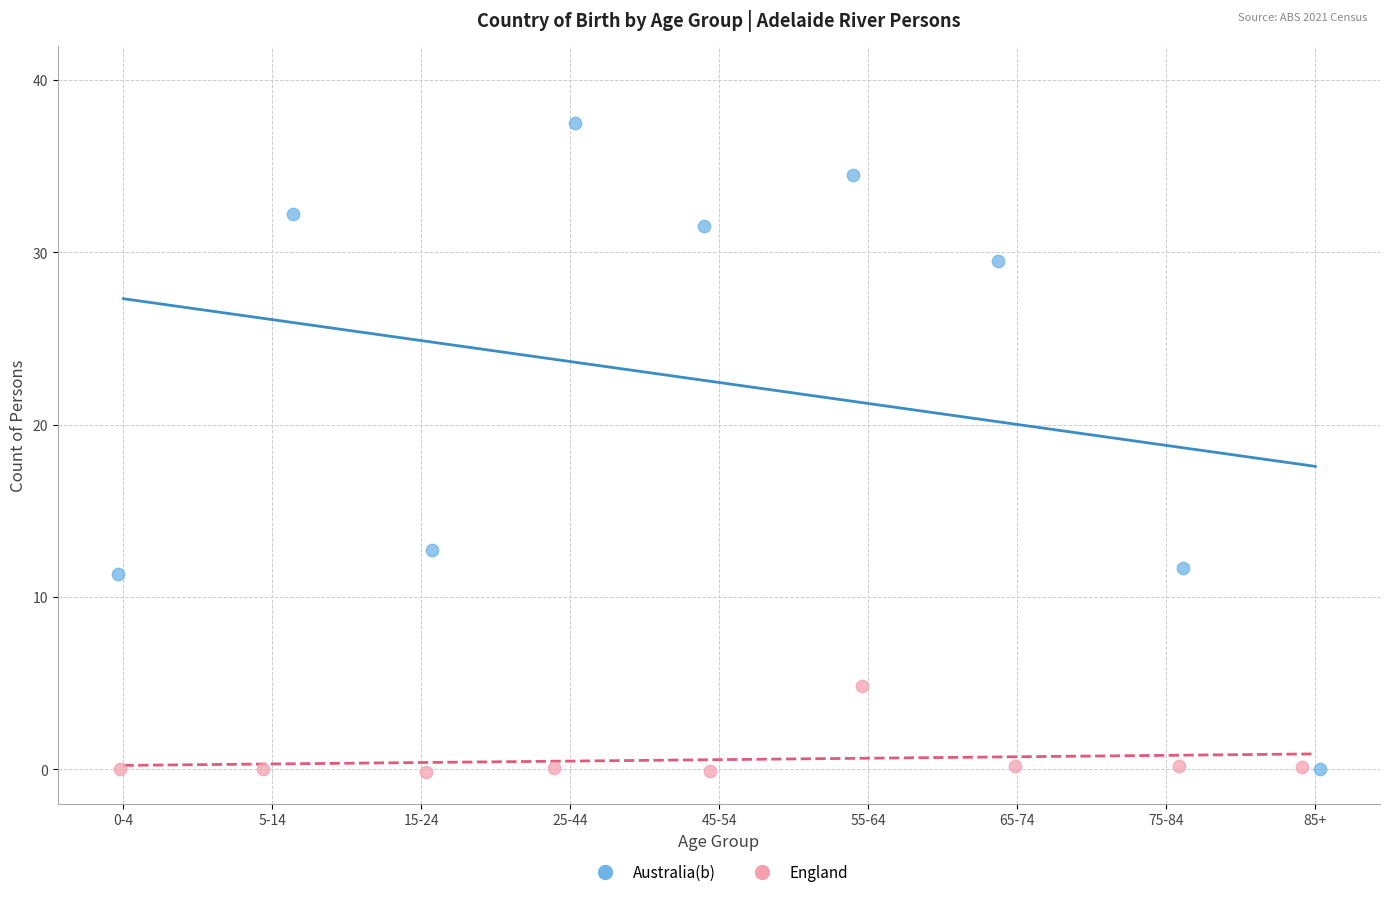

What are all the series names shown in the legend?

Australia(b), England